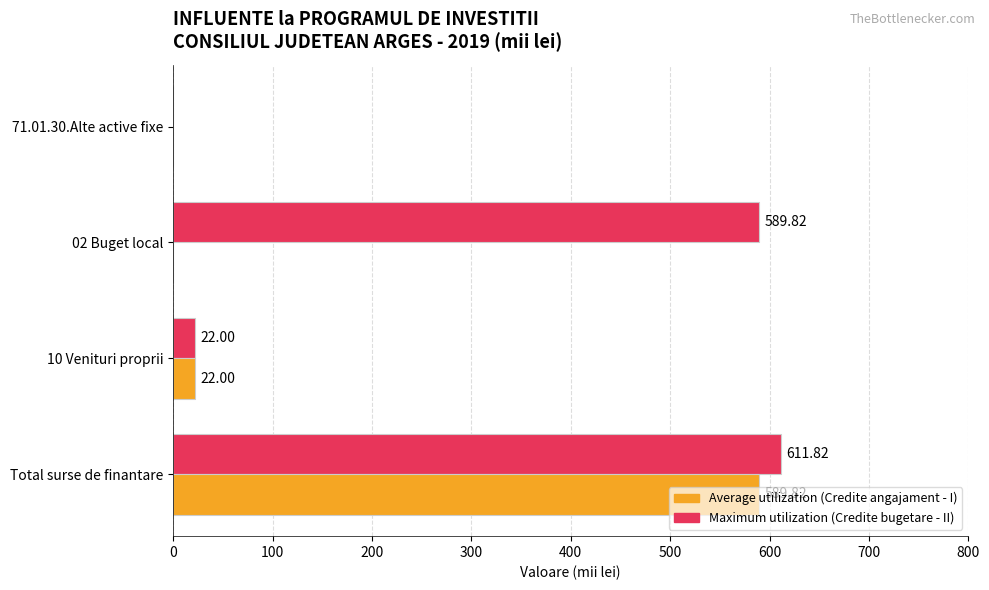

Which label corresponds to the largest value in the chart?

Total surse de finantare